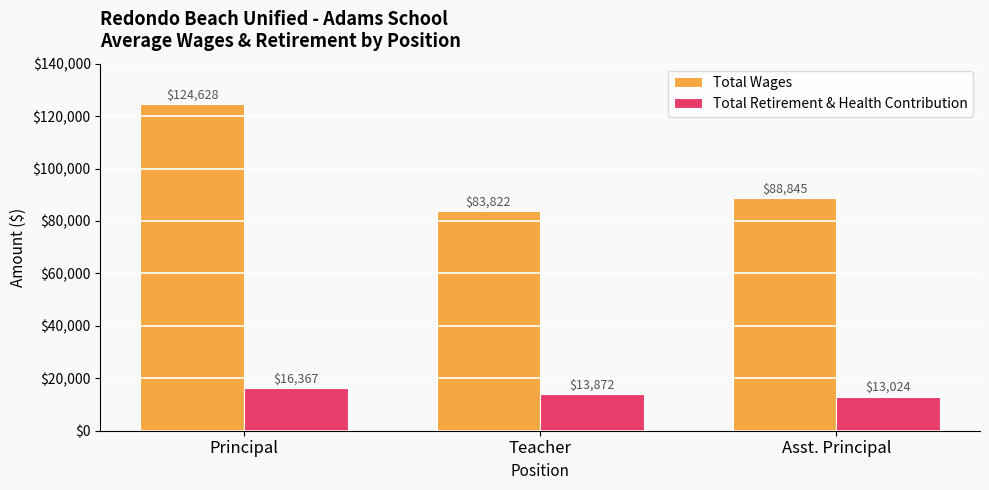

What is the label of the 1st bar from the left?

Principal